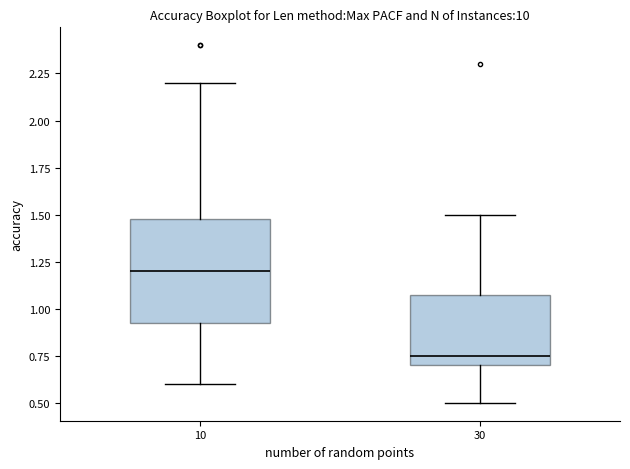

Reading left to right, read every box against the y-axis: the position of its median line, the range the box covers, and the ends of its whiskers. The values are not printed on the chart, so give them approximately, as read against the axis.

10: median 1.20, box 0.95 to 1.50, whiskers 0.60 to 2.20
30: median 0.75, box 0.70 to 1.10, whiskers 0.50 to 1.50